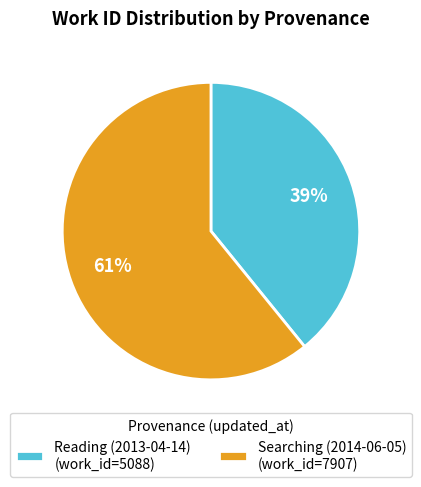

What is the largest slice in the pie chart?

Searching (2014-06-05)